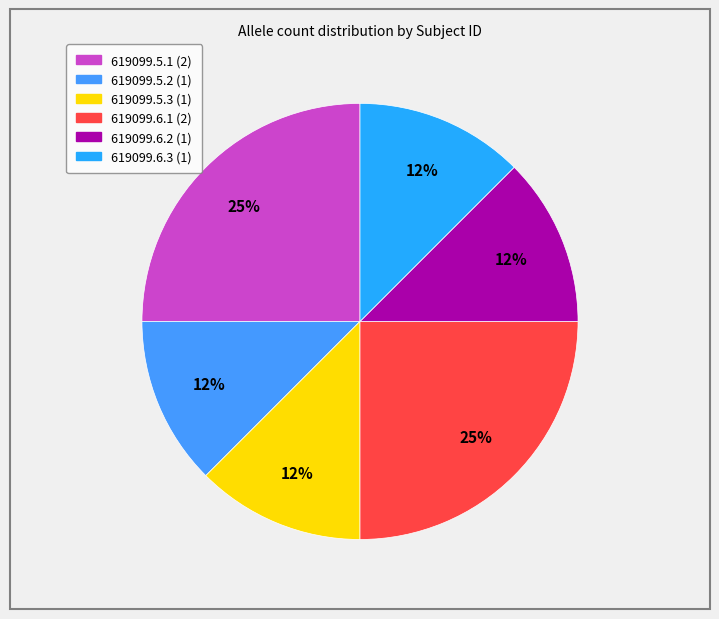

What percentage do 619099.5.3 and 619099.6.2 together represent?

25.0%